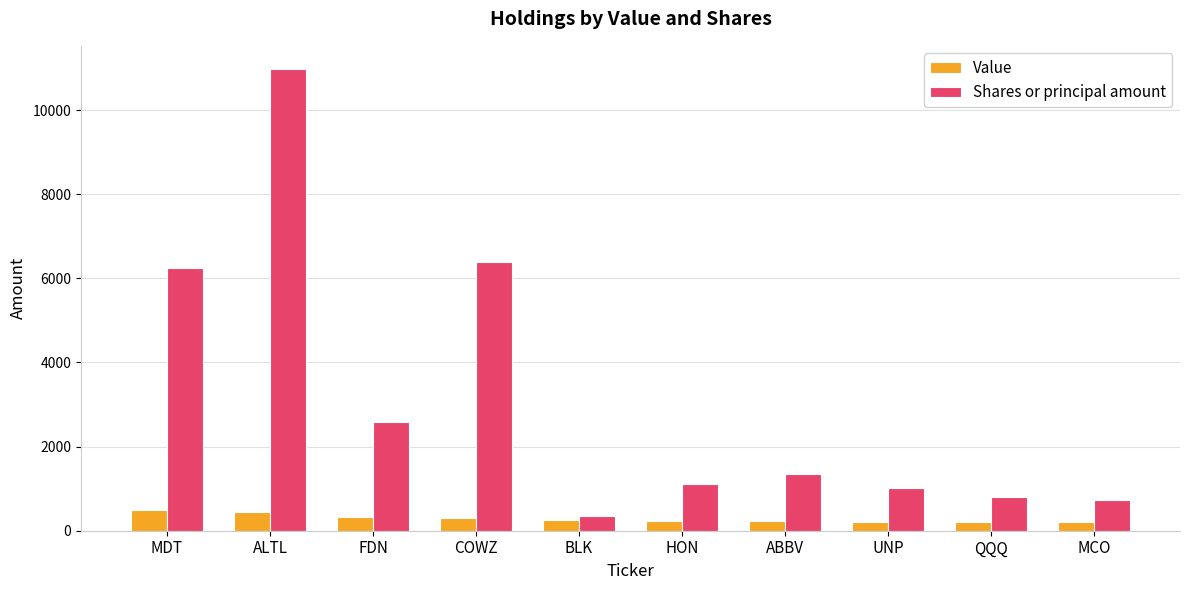

What is the total value across all series at MCO?

921